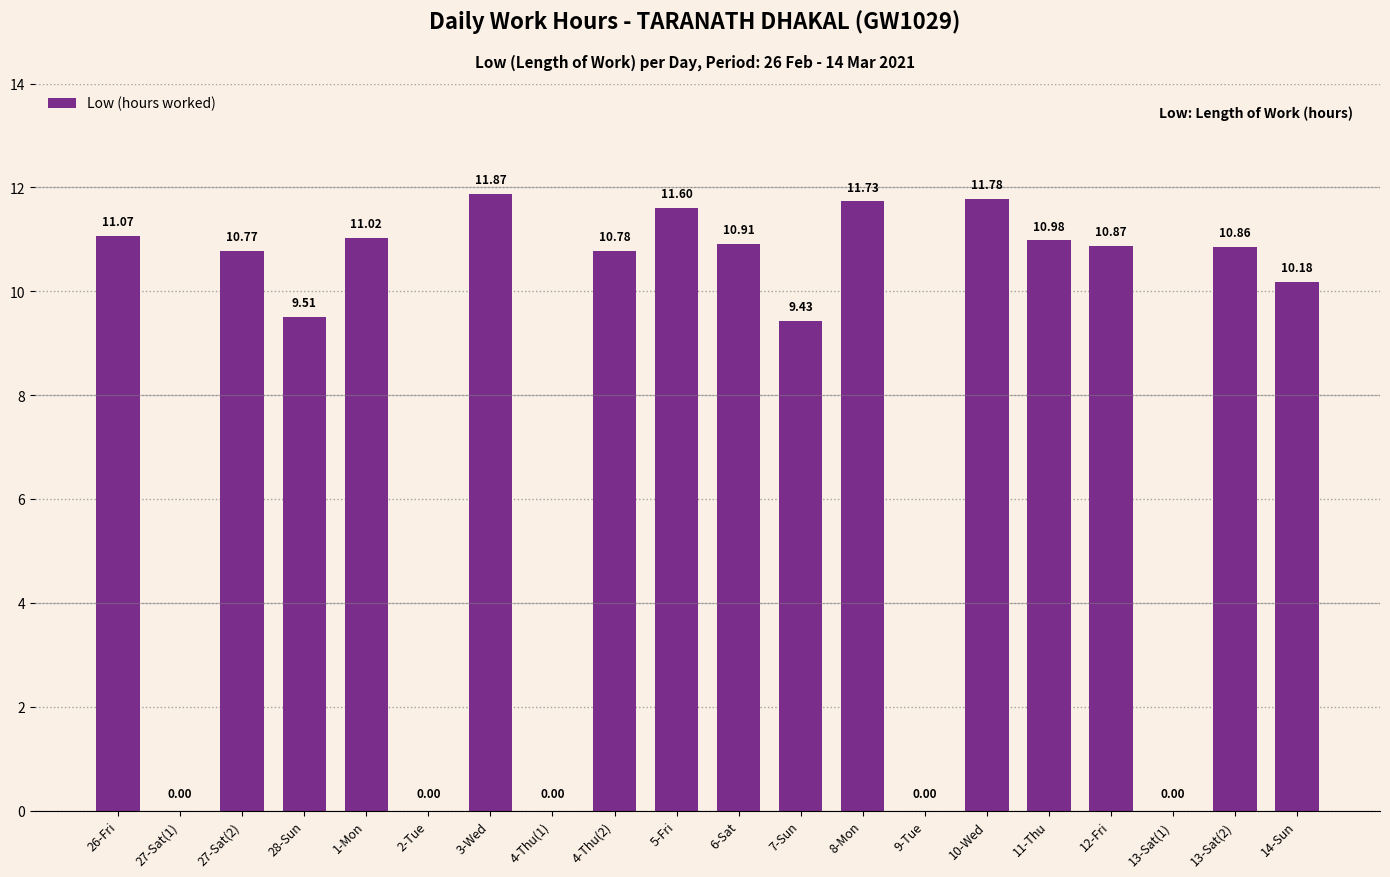

Count the number of categories in the chart.

20